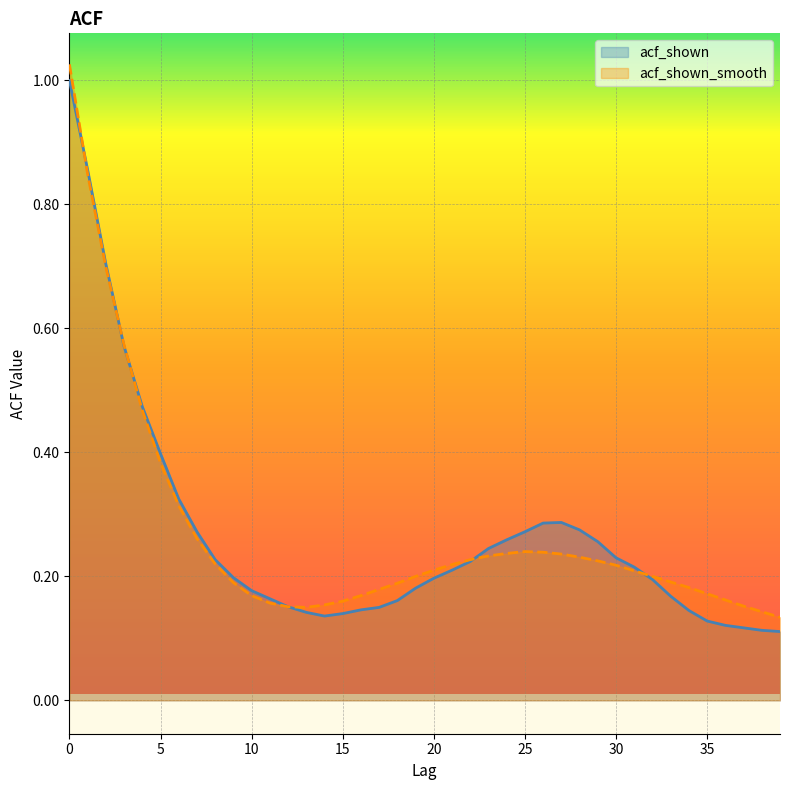

The acf_shown series shows 0.3 at 29. True or false?

False